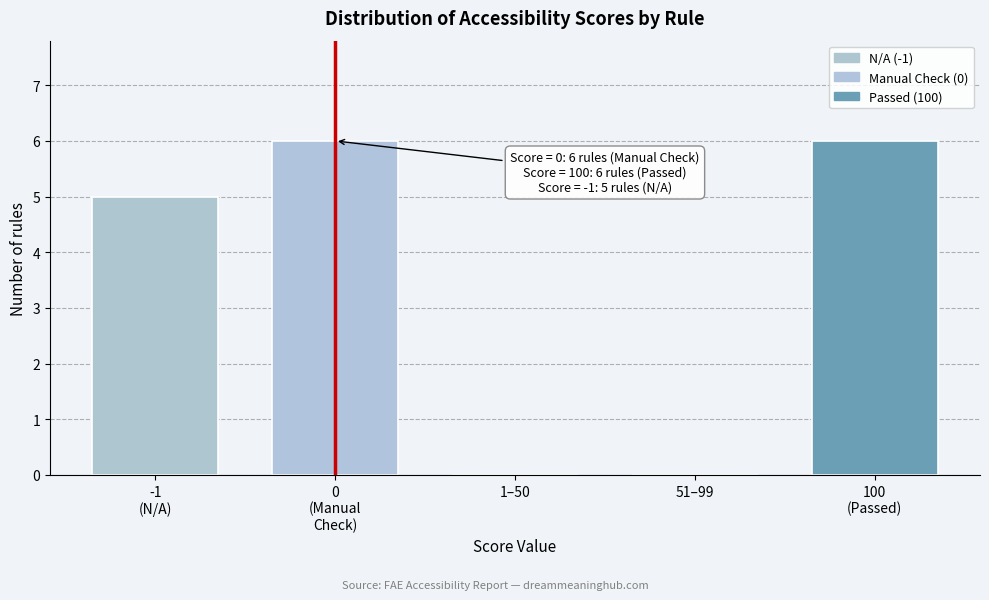

The chart shows a value of 4 at 1–50. True or false?

False